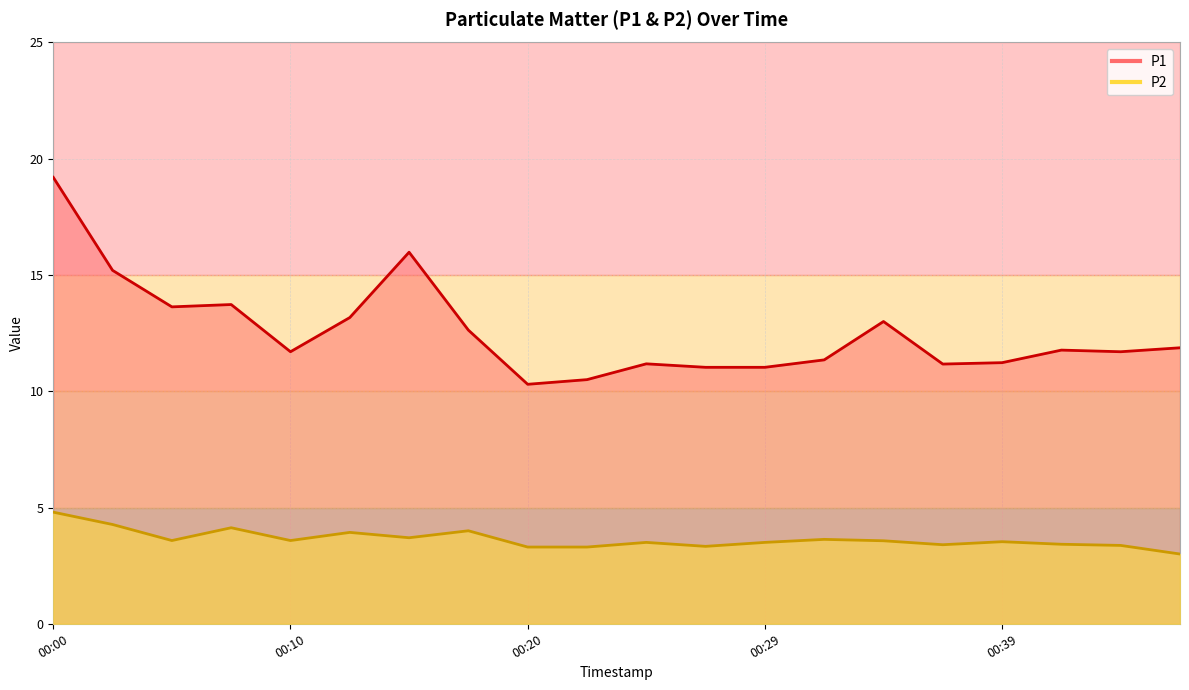

What is the difference between the P2 values at 00:41 and 00:07?

0.7